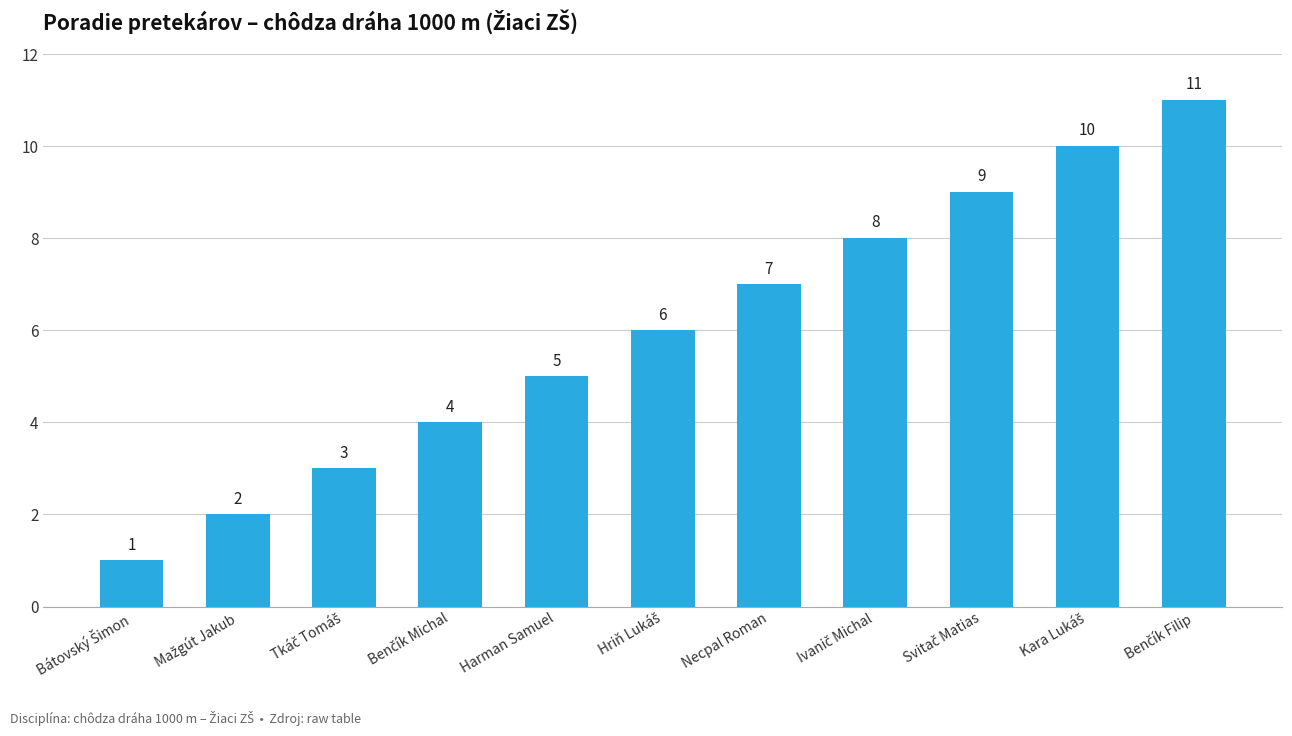

What is the greatest value displayed?

11